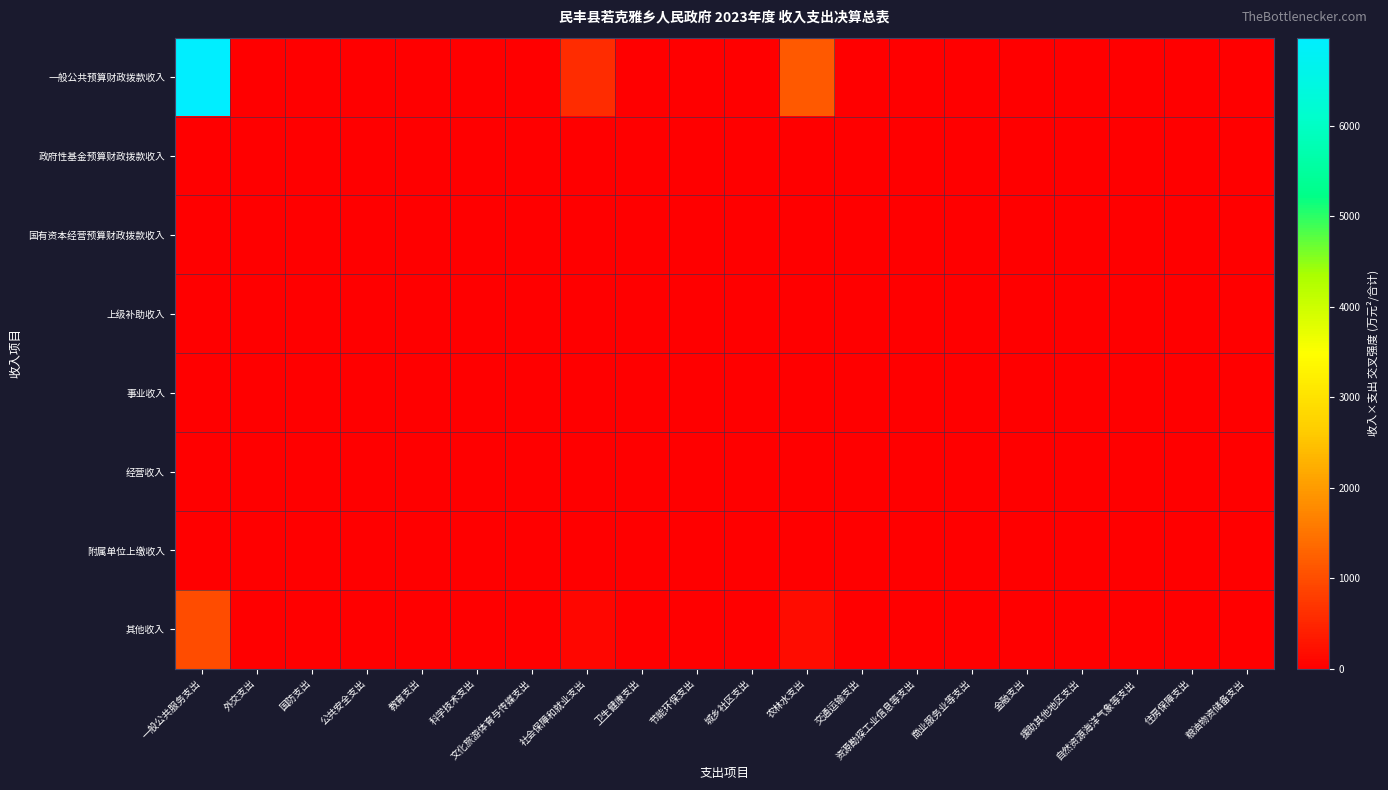

Which category has the highest value across all series?

一般公共服务支出